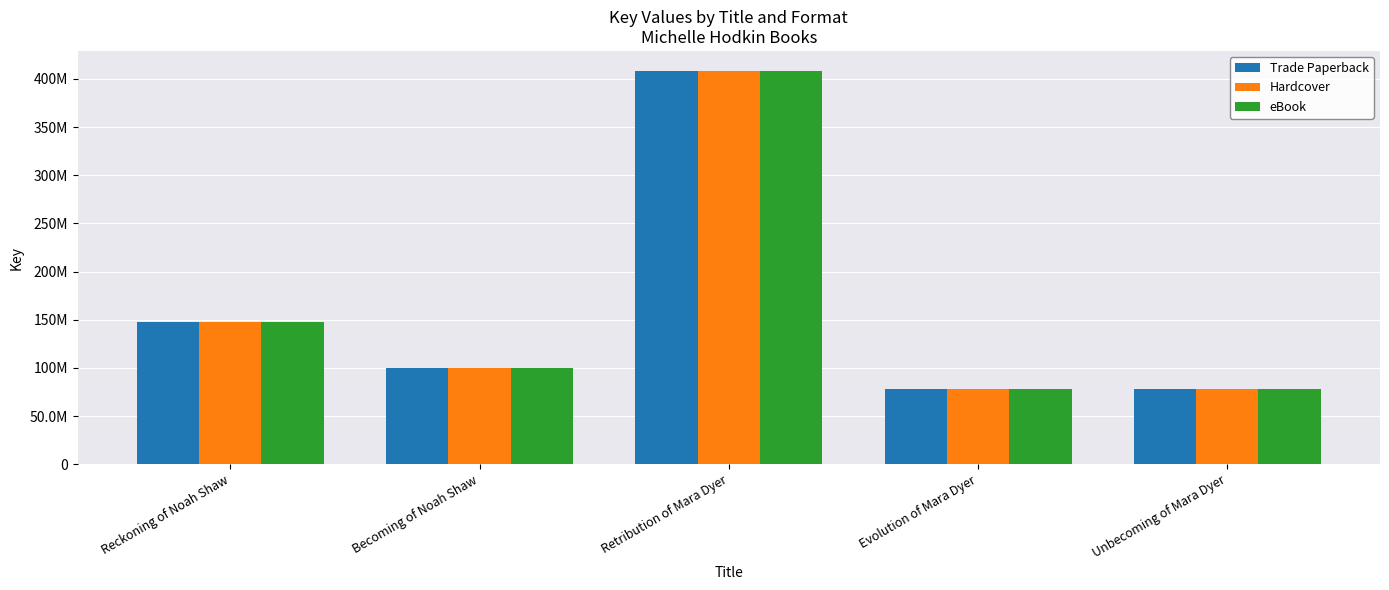

What are all the series names shown in the legend?

Trade Paperback, Hardcover, eBook